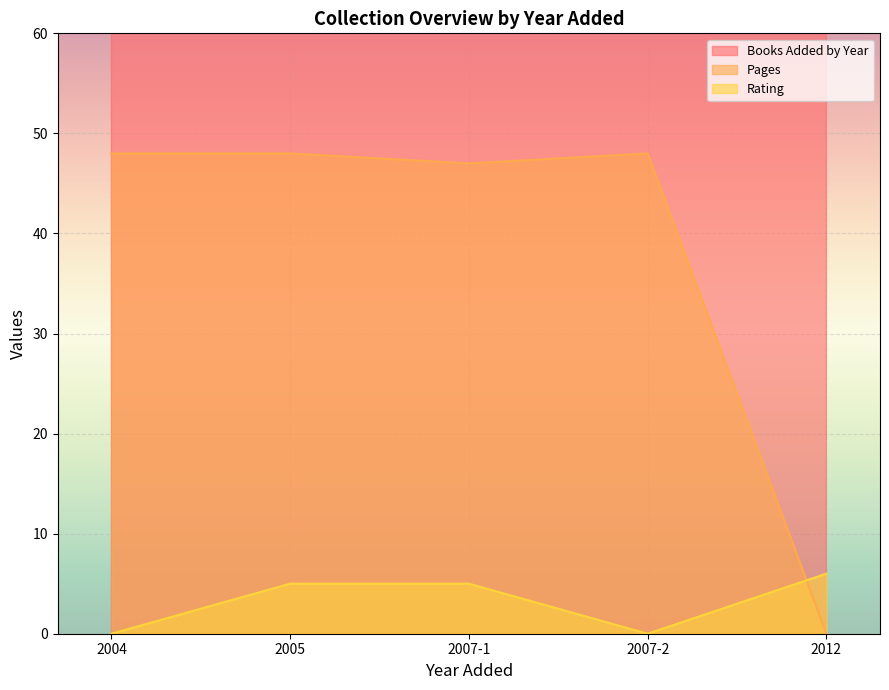

Is it true that Rating equals 6 at 2012?

True